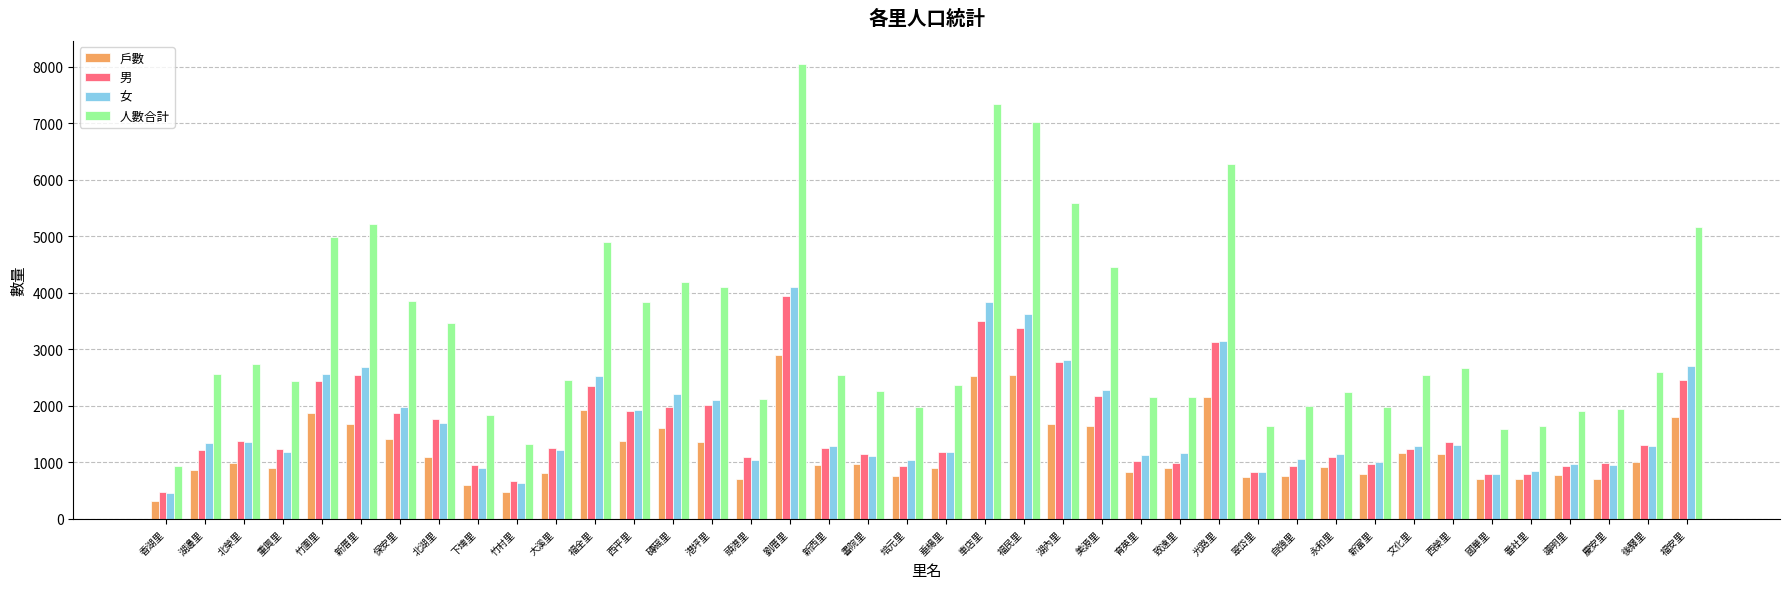

Is it true that 人數合計 equals 3749 at 大溪里?

False